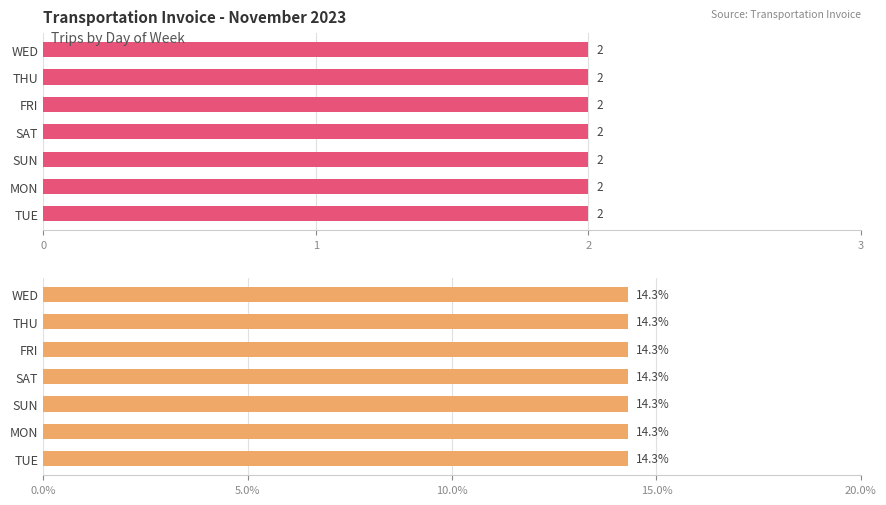

The value of Count at THU is 2.0. True or false?

True